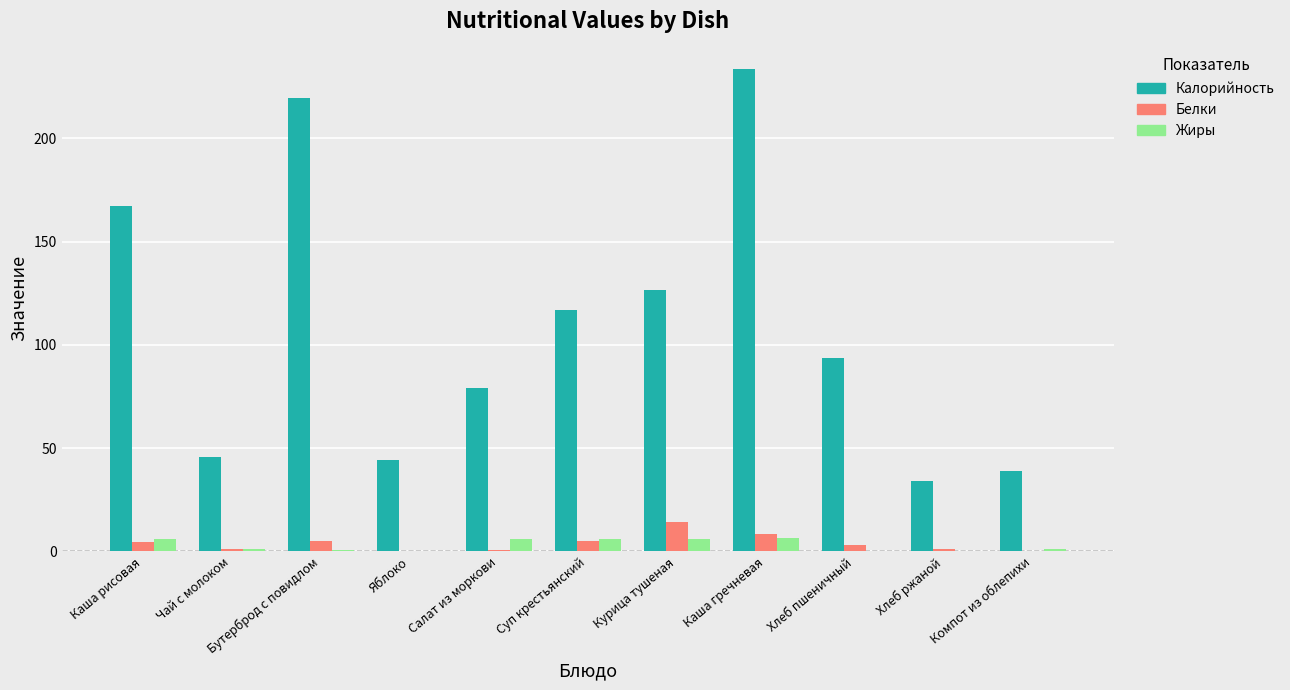

Which category has the highest value across all series?

Каша гречневая